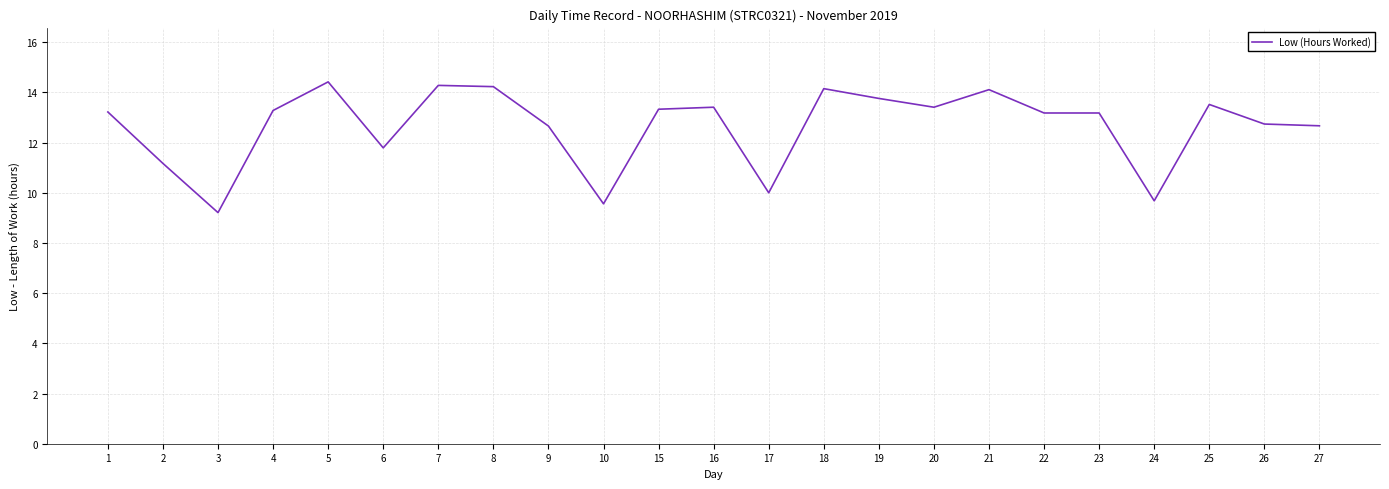

What is the approximate value at 3?

9.2